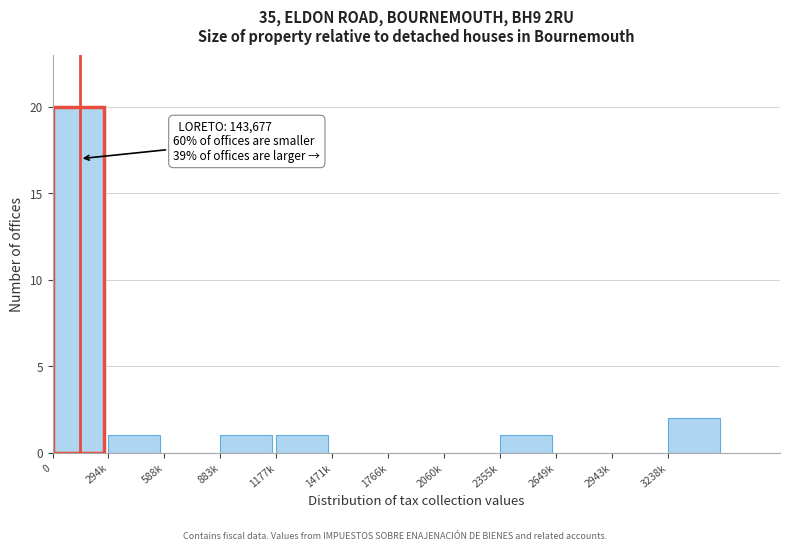

Reading left to right, transcribe all the data shown in this chart.

0=20	294k=1	588k=0	883k=1	1177k=1	1471k=0	1766k=0	2060k=0	2355k=1	2649k=0	2943k=0	3238k=2